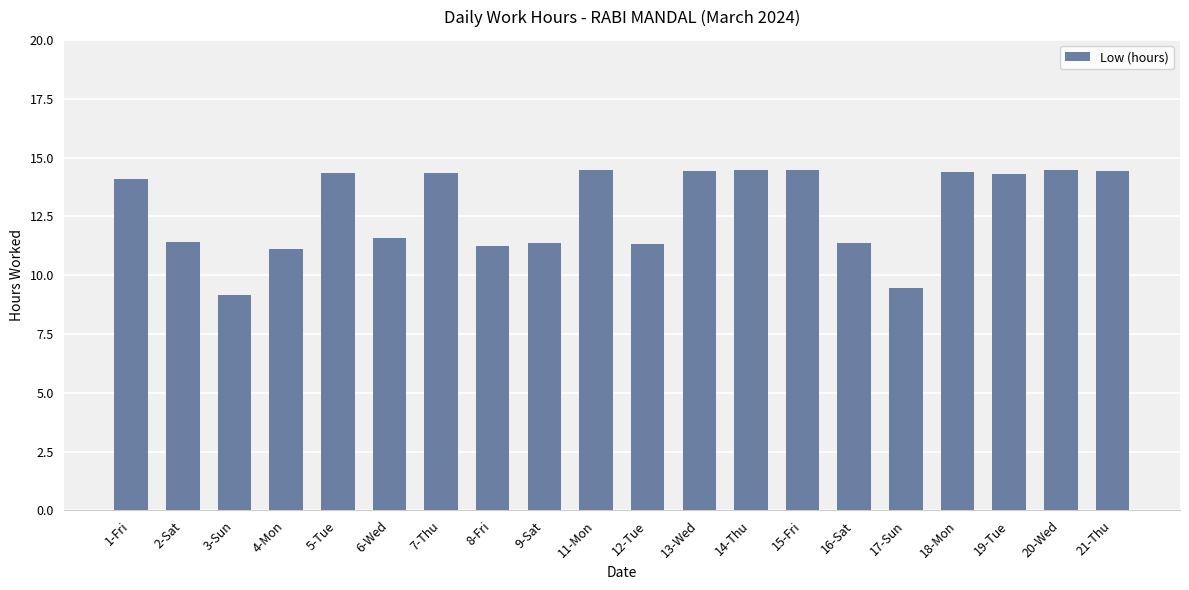

True or false: the data shows 11.4 at 9-Sat.

True